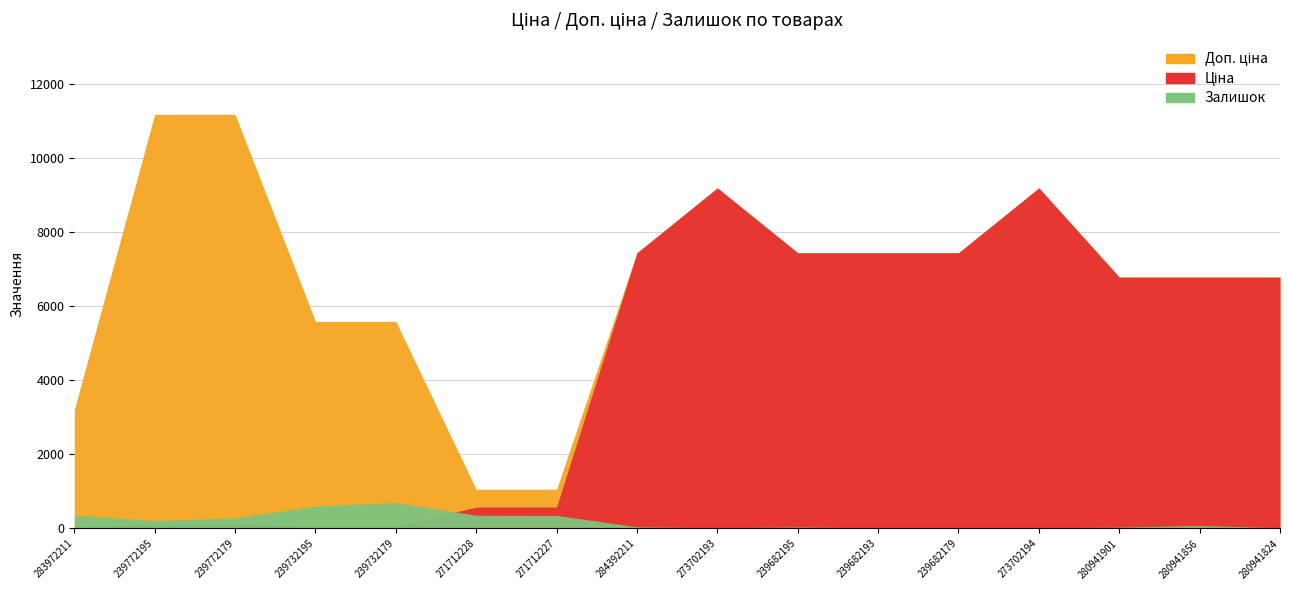

List the series in order of their peak value, lowest first.

Залишок, Ціна, Доп. ціна